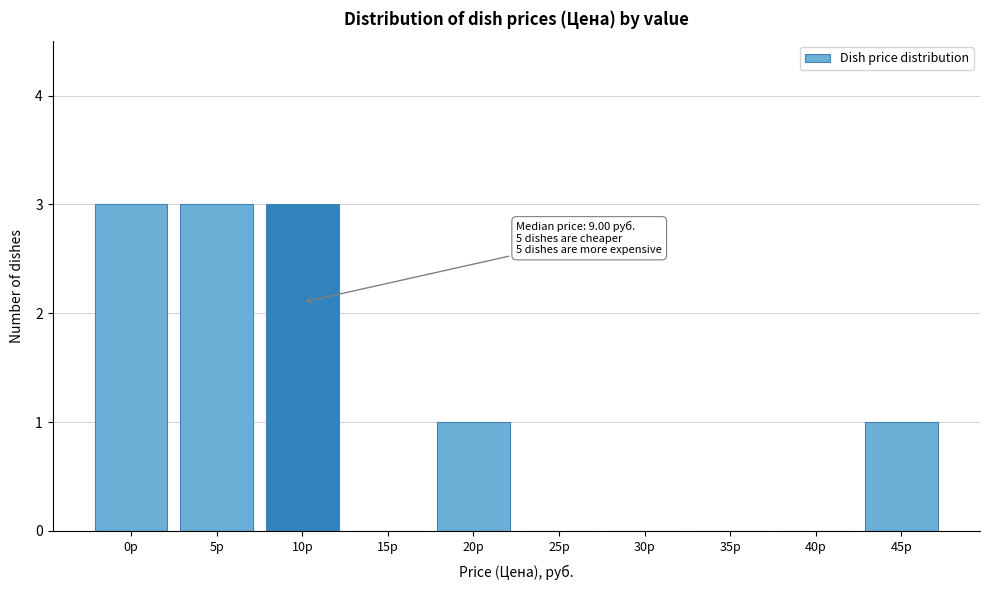

Reading right to left, transcribe all the data shown in this chart.

45р=1	40р=0	35р=0	30р=0	25р=0	20р=1	15р=0	10р=3	5р=3	0р=3